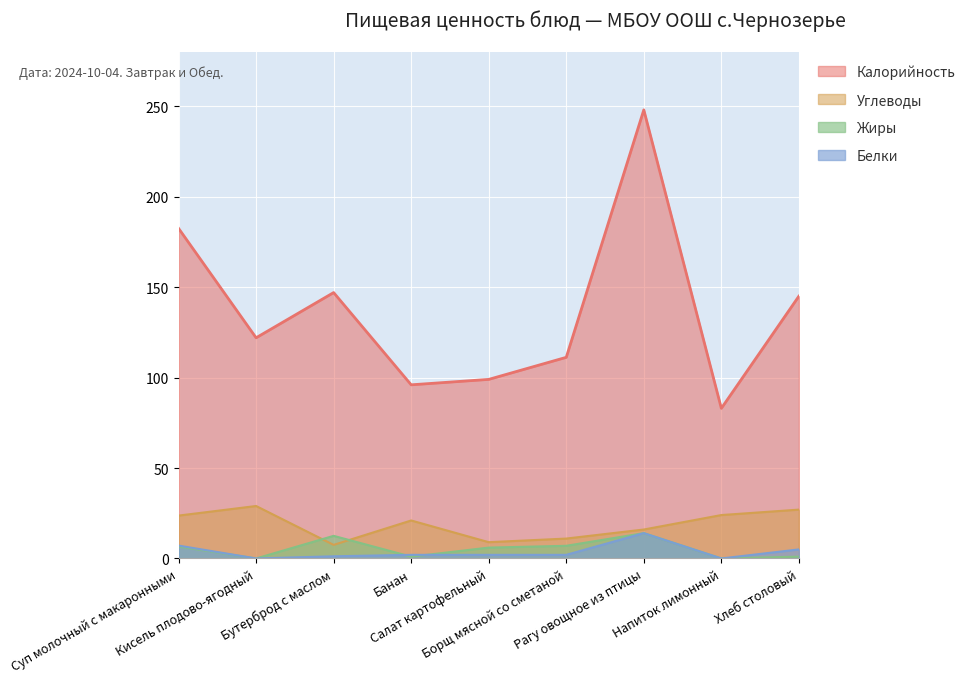

At which category is the sum across all series the highest?

Рагу овощное из птицы